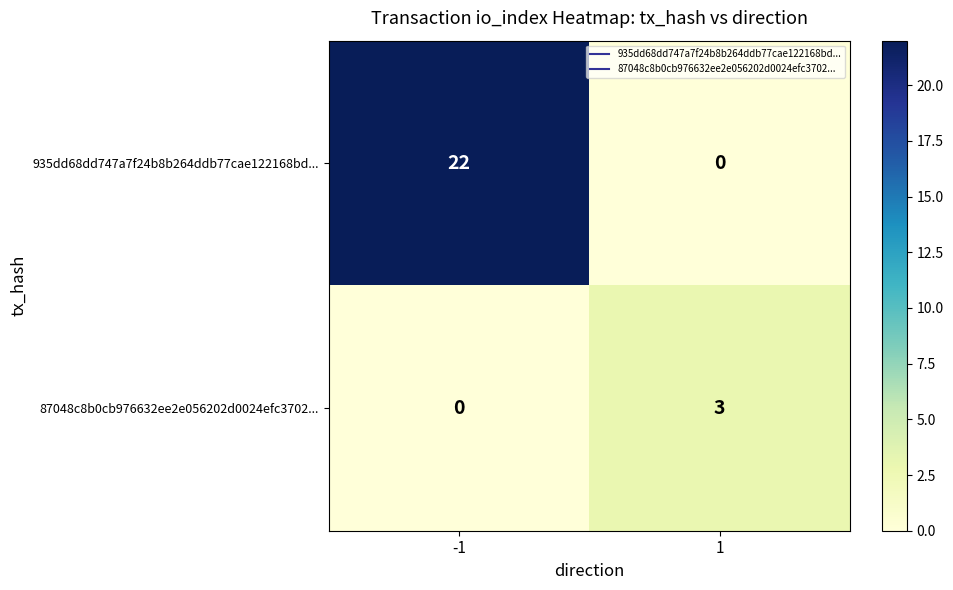

What is the approximate value of 87048c8b0cb976632ee2e056202d0024efc3702... at 1?

3